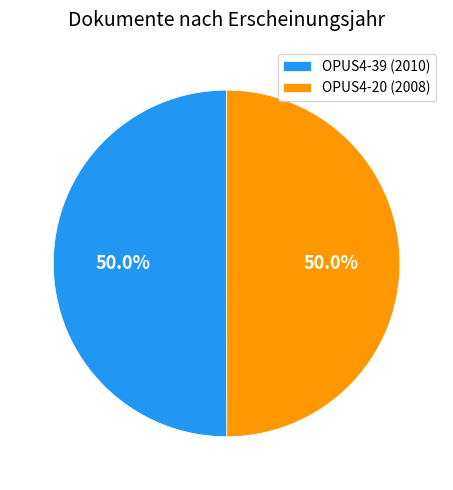

Approximately how many times larger is the value at OPUS4-39 (2010) compared to OPUS4-20 (2008)?

1.0